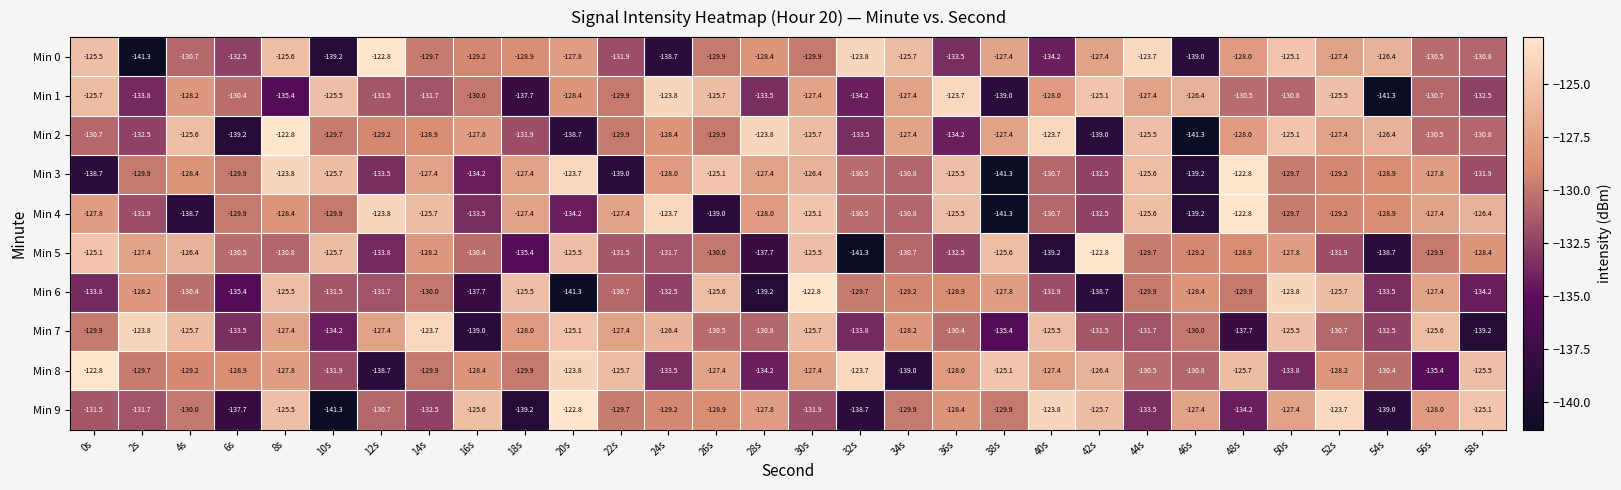

Between 30s and 48s, which series saw the biggest shift?

Min 7